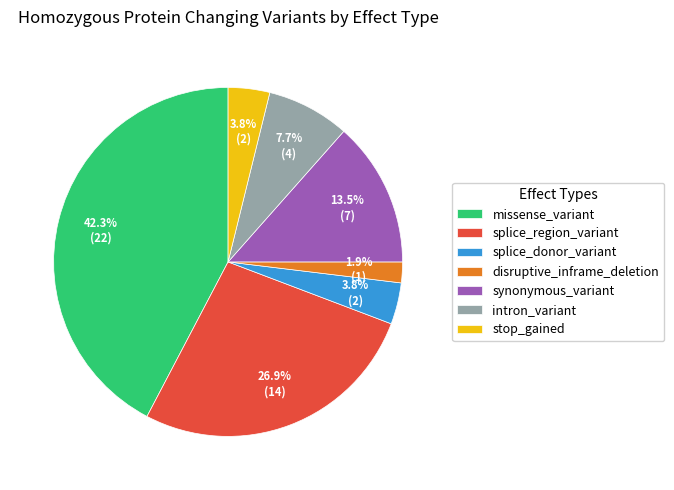

Is there a majority slice in this chart?

No